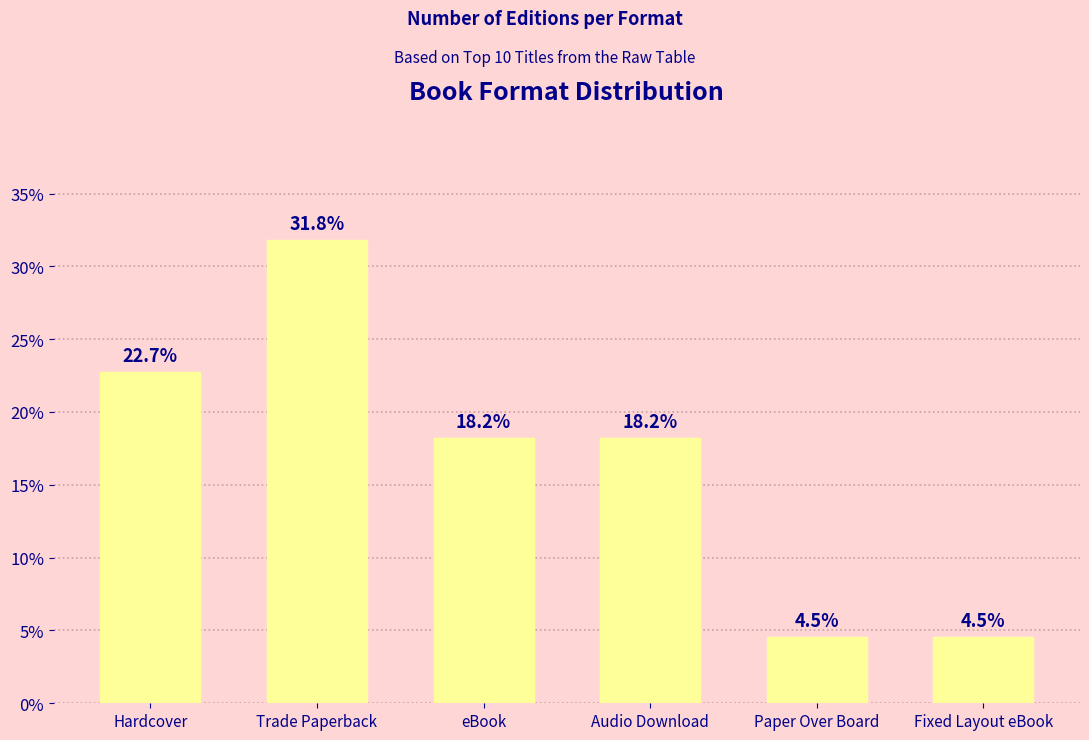

Which category has the highest value across all series?

Trade Paperback